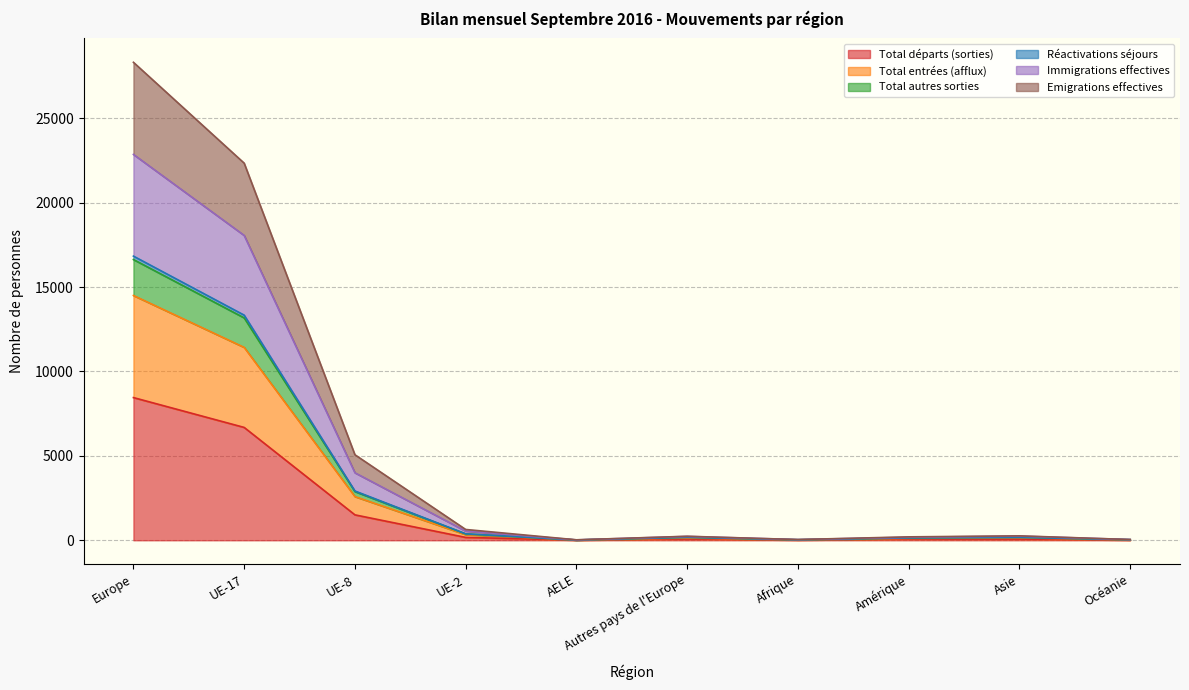

How many distinct data groups are displayed?

6